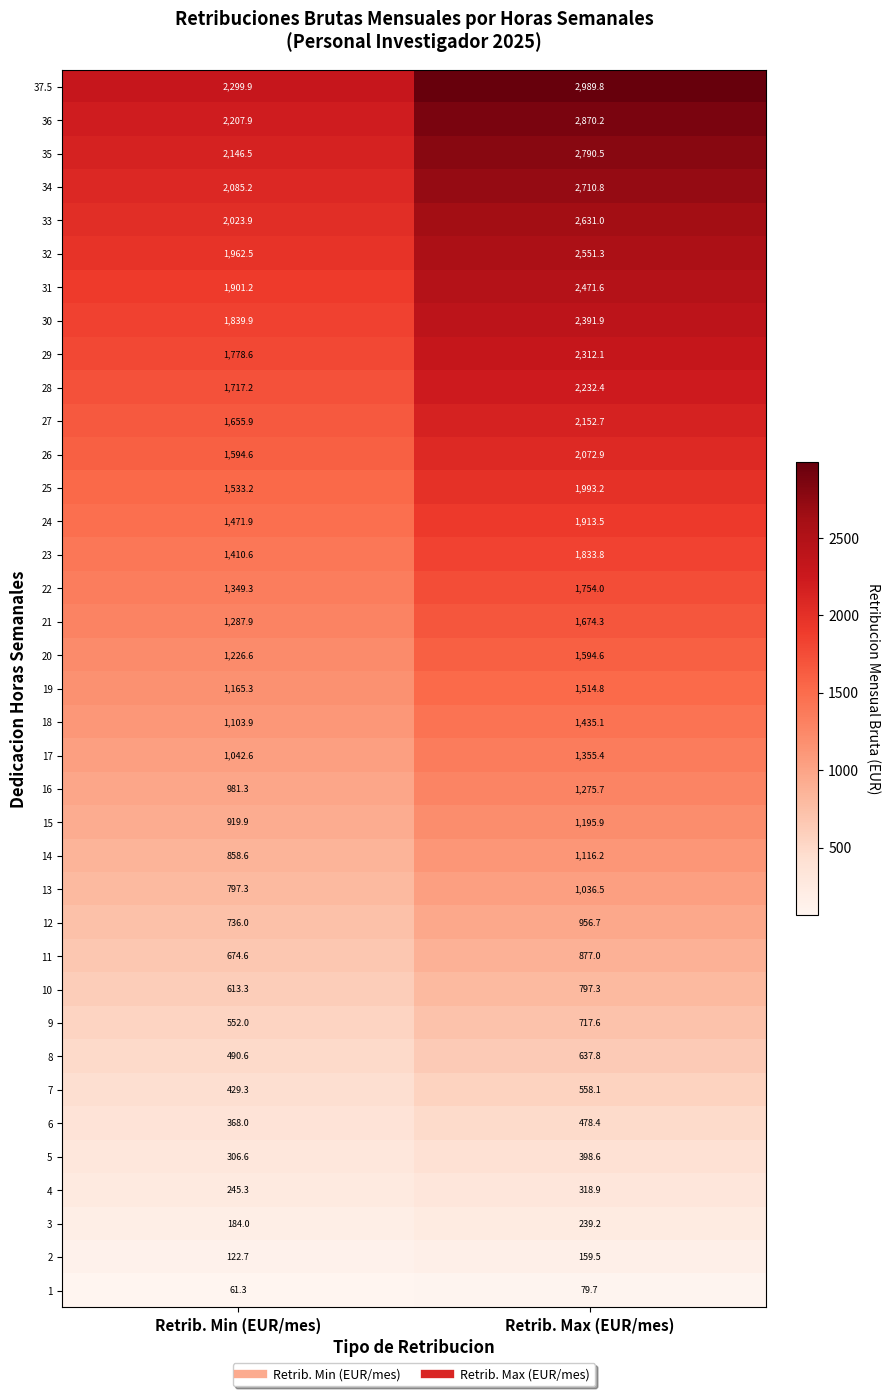

What is the smallest value displayed?

61.3